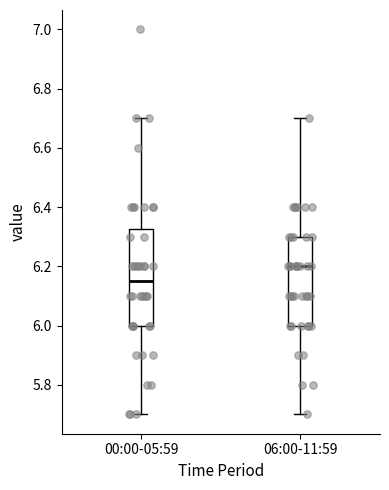

Where does the median line of the box for 06:00-11:59 sit on the y-axis? The values are not printed on the chart, so give them approximately, as read against the axis.

6.20